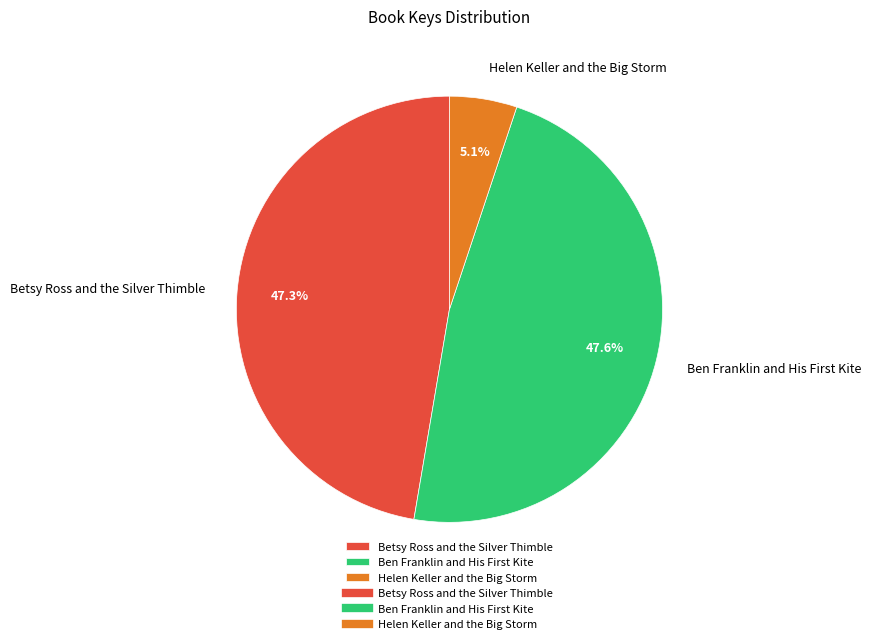

True or false: Betsy Ross and the Silver Thimble accounts for 47% of the total.

True